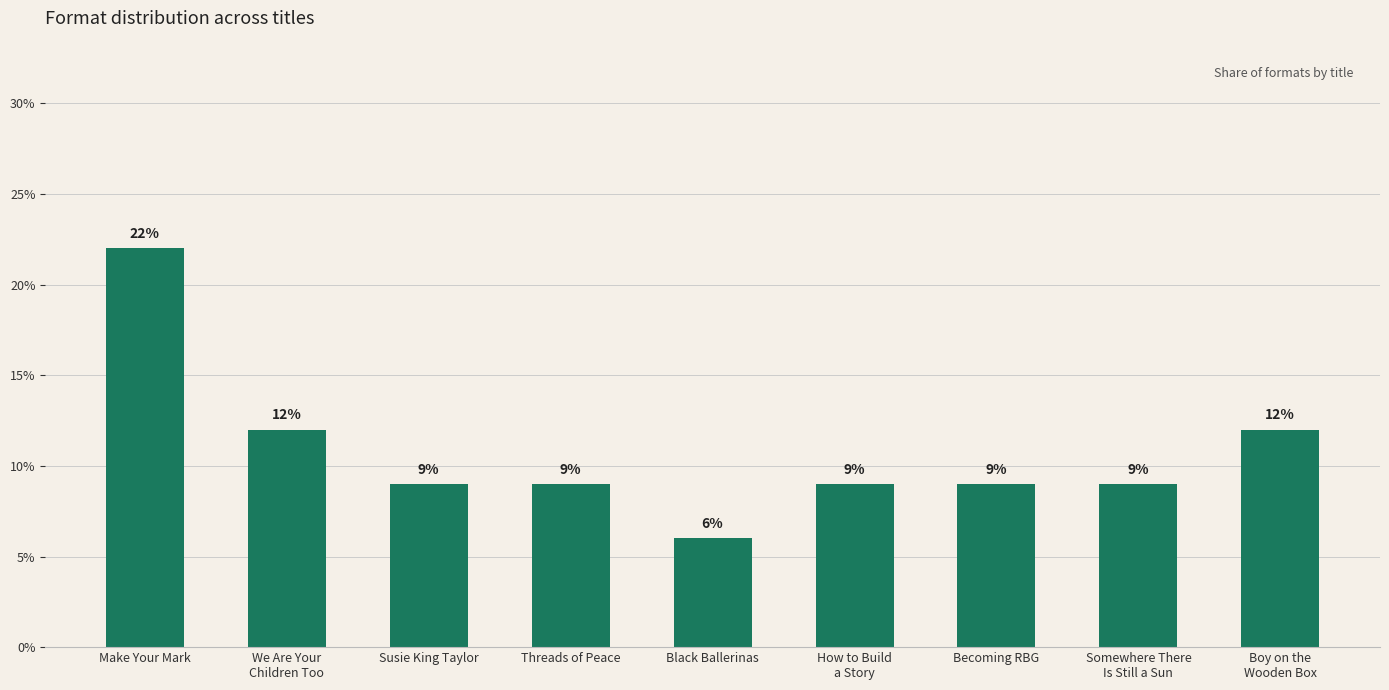

Reading left to right, transcribe all the data shown in this chart.

Make Your Mark=22	We Are Your
Children Too=12	Susie King Taylor=9	Threads of Peace=9	Black Ballerinas=6	How to Build
a Story=9	Becoming RBG=9	Somewhere There
Is Still a Sun=9	Boy on the
Wooden Box=12